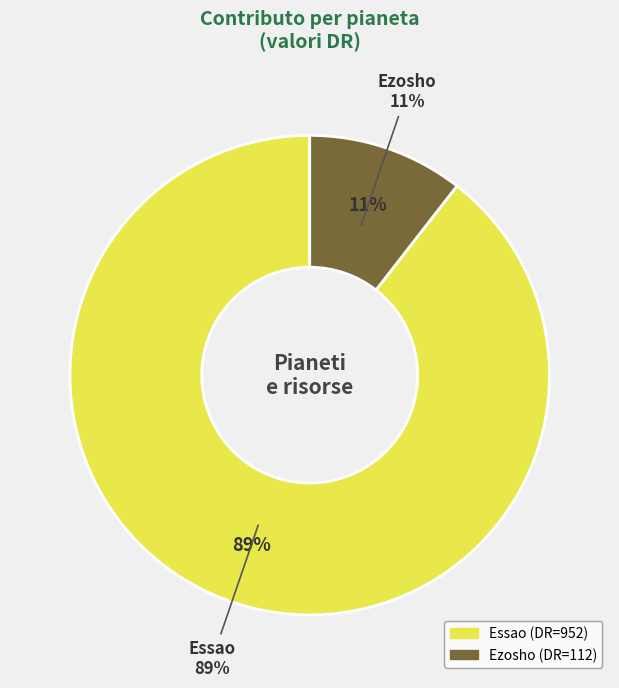

To the nearest percent, what is the average slice percentage?

50%